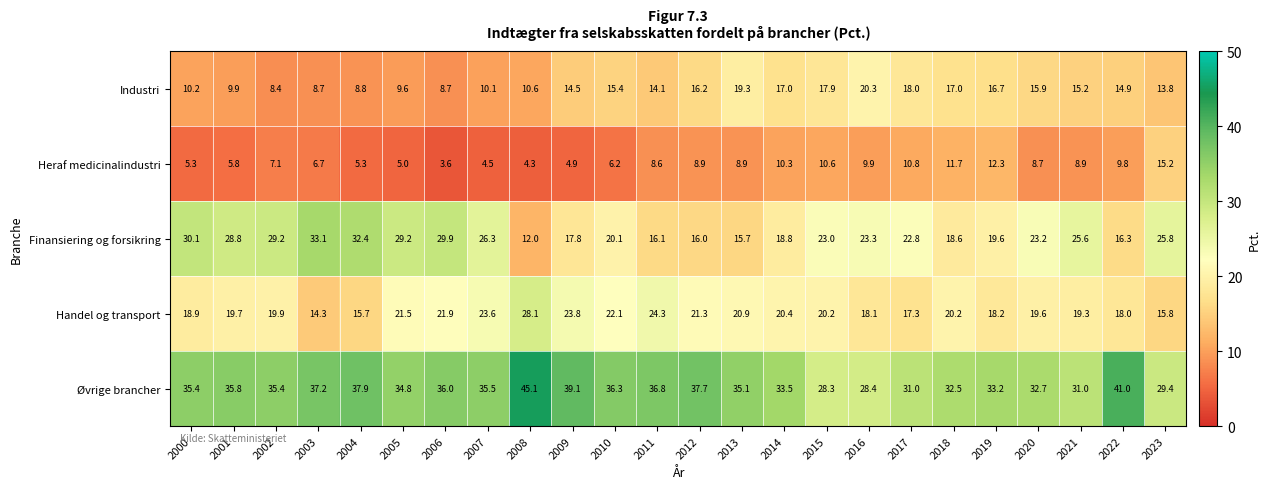

True or false: Heraf medicinalindustri has a value of 9.9 at 2016.

True